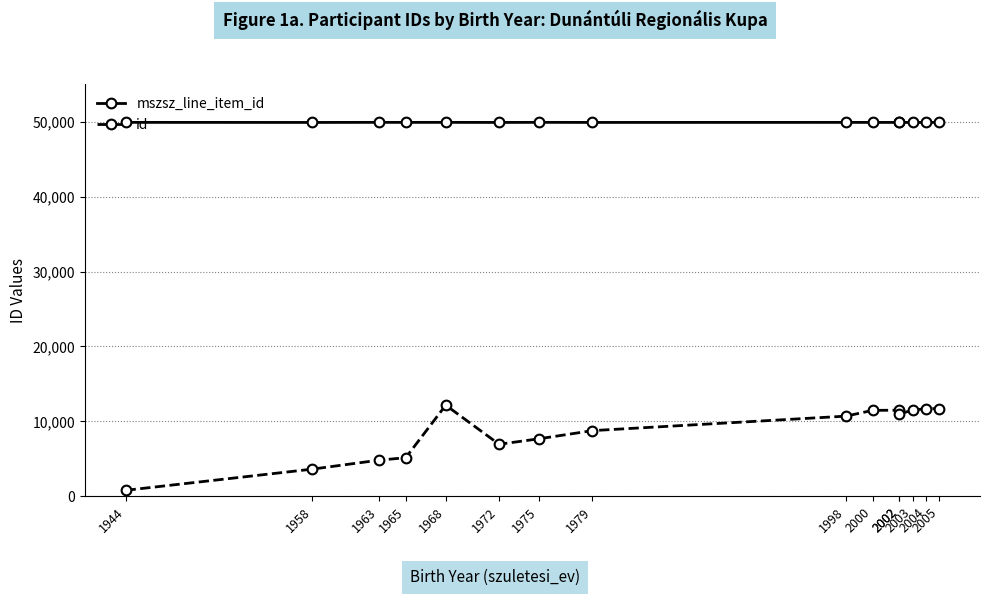

What is the spread (max minus min) of values at 2002?

38420